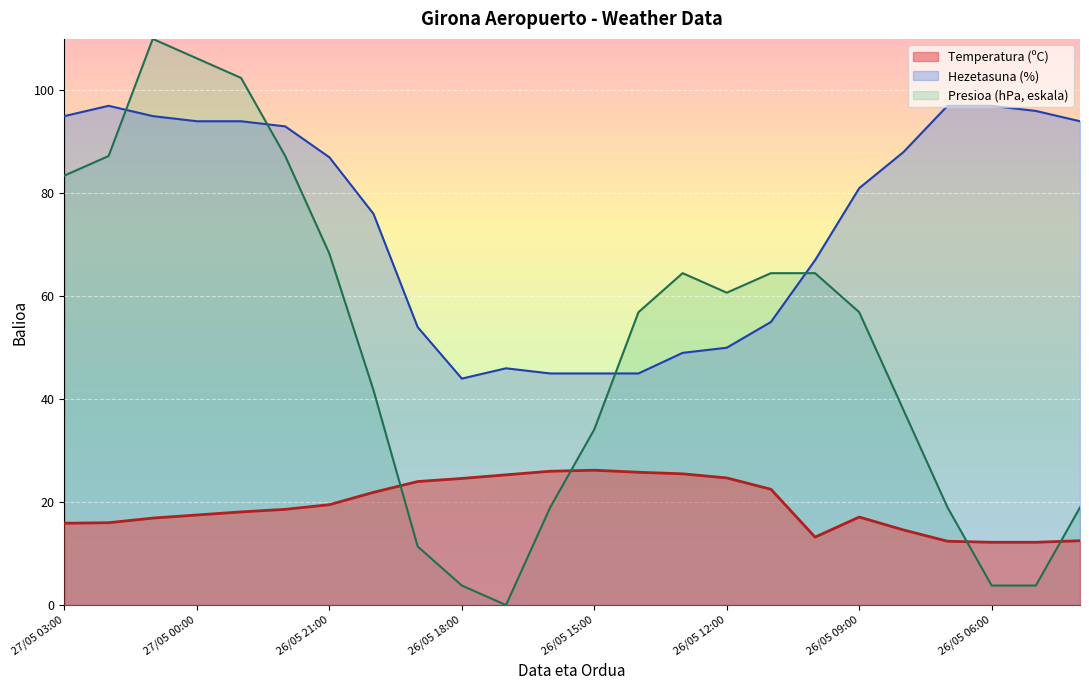

Where is the first local maximum for Hezetasuna (%)?

27/05 02:00